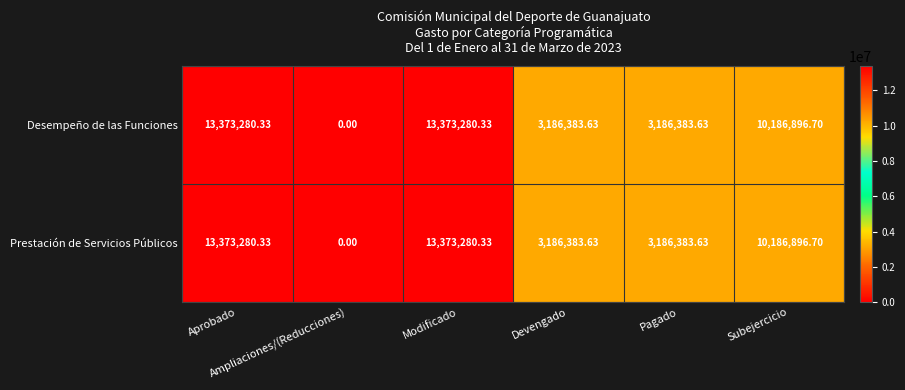

At Aprobado, list the series in order from largest to smallest.

Desempeño de las Funciones, Prestación de Servicios Públicos